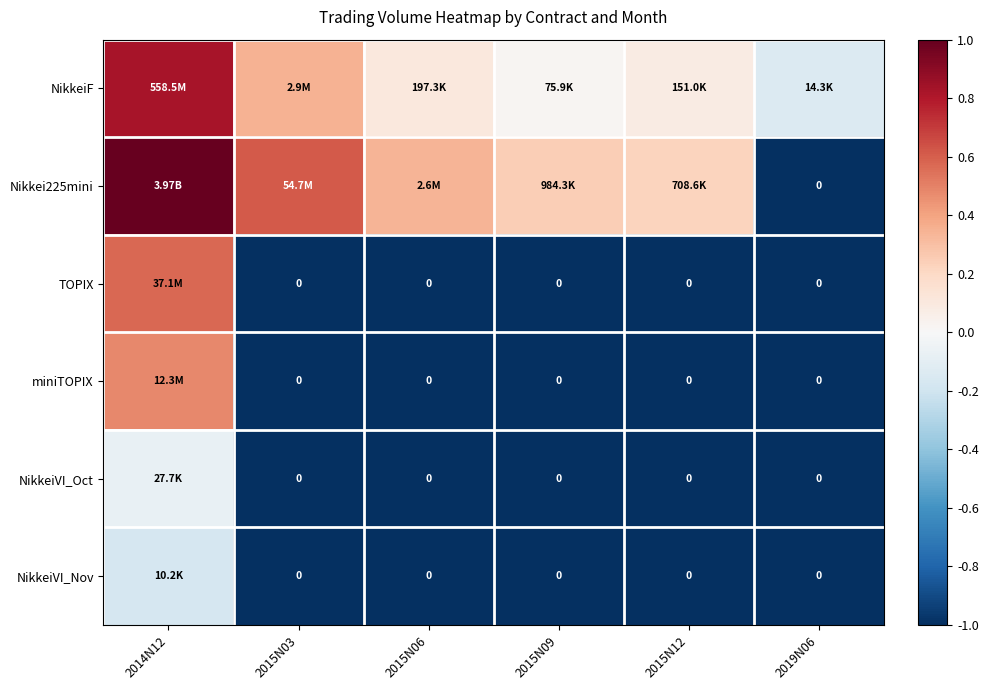

Rank the categories by Nikkei225mini value from highest to lowest.

2014N12, 2015N03, 2015N06, 2015N09, 2015N12, 2019N06